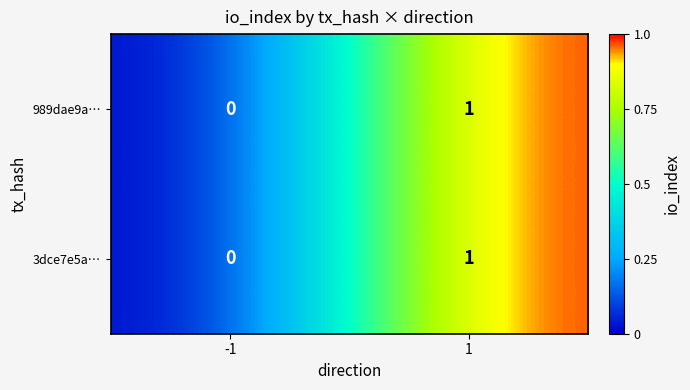

Count the number of data series in this chart.

2